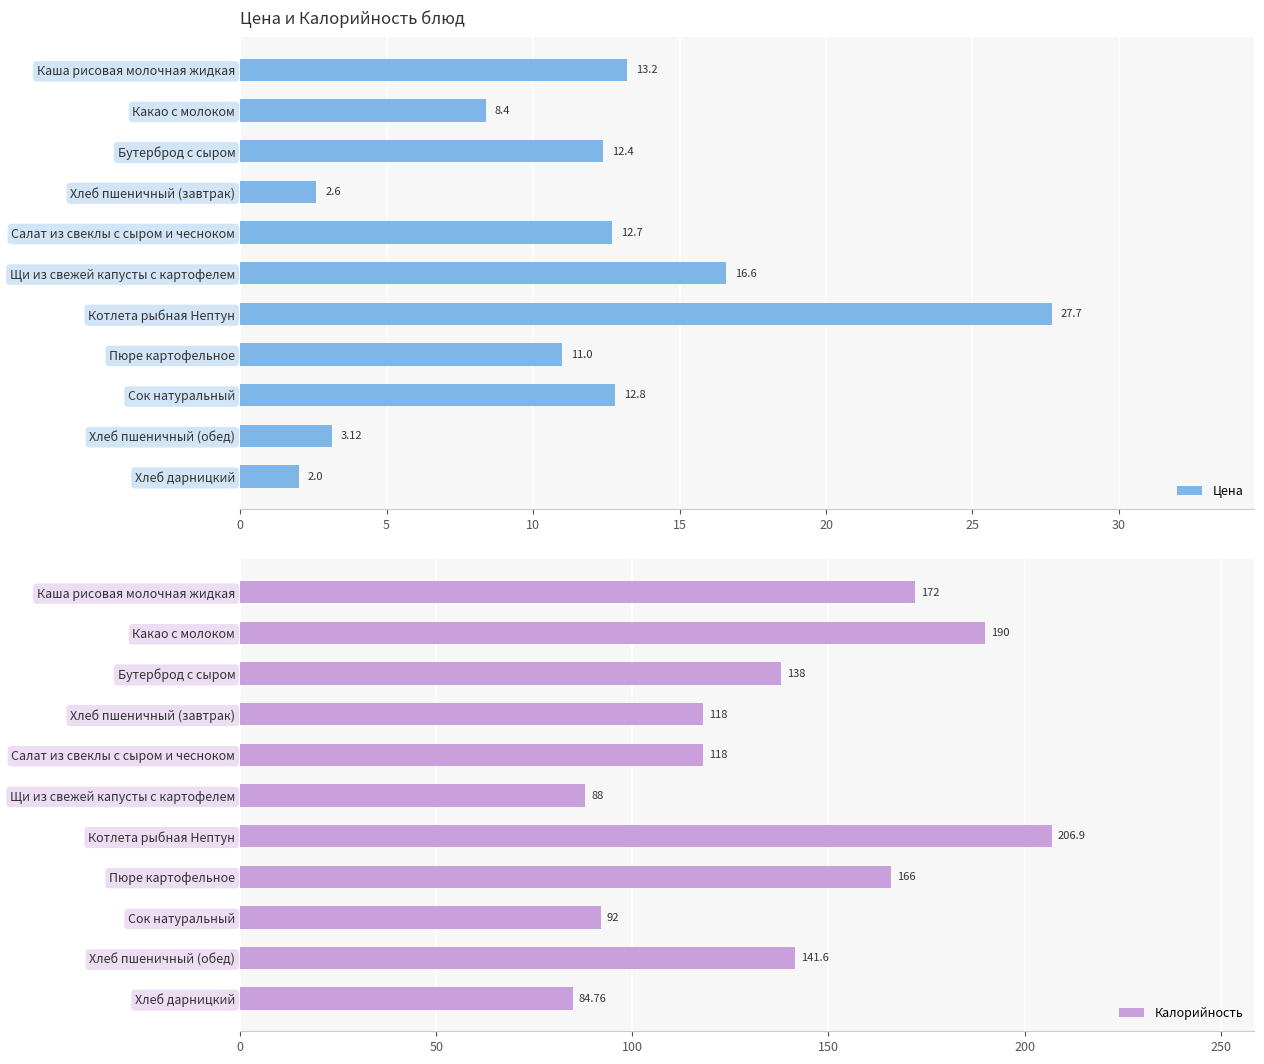

What are all the series names shown in the legend?

Цена, Калорийность